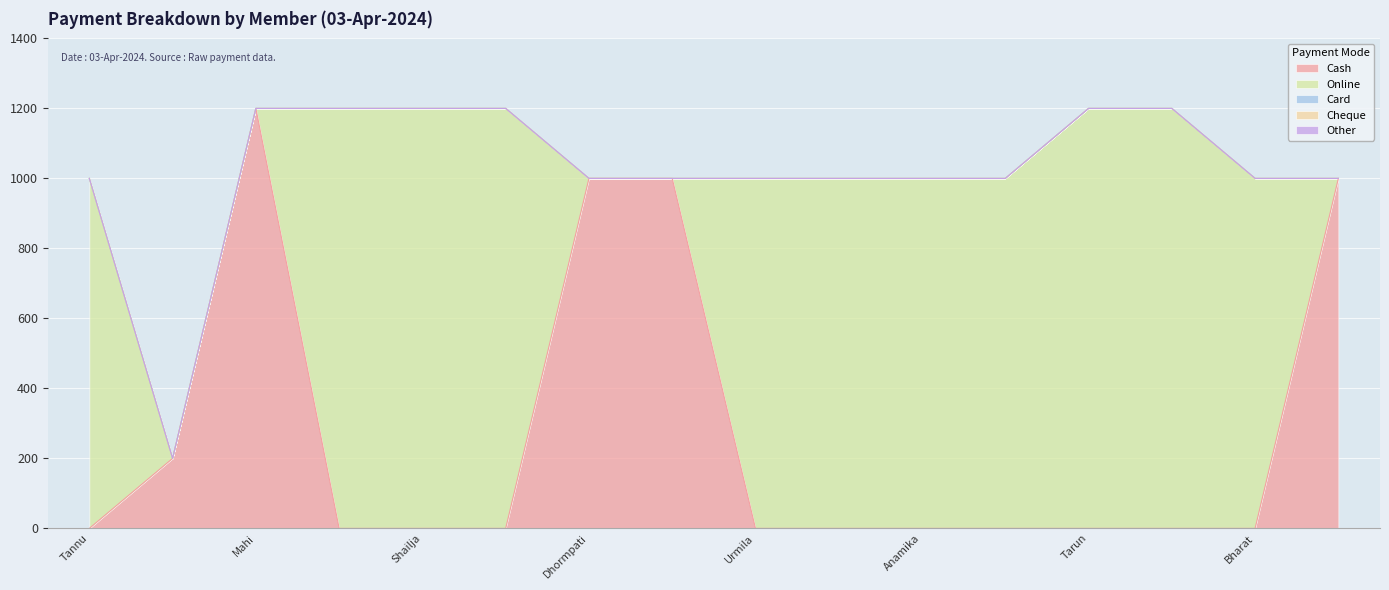

Reading left to right, extract all data points from this chart.

Cash: 0	200	1200	0	0	0	1000	1000	0	0	0	0	0	0	0	1000
Online: 1000	0	0	1200	1200	1200	0	0	1000	1000	1000	1000	1200	1200	1000	0
Card: 0	0	0	0	0	0	0	0	0	0	0	0	0	0	0	0
Cheque: 0	0	0	0	0	0	0	0	0	0	0	0	0	0	0	0
Other: 0	0	0	0	0	0	0	0	0	0	0	0	0	0	0	0